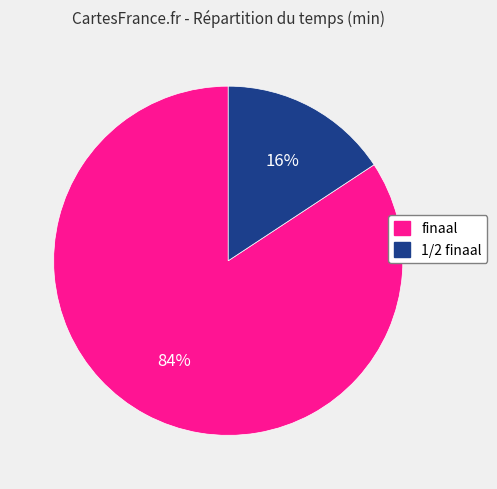

How many slices are in this pie chart?

2